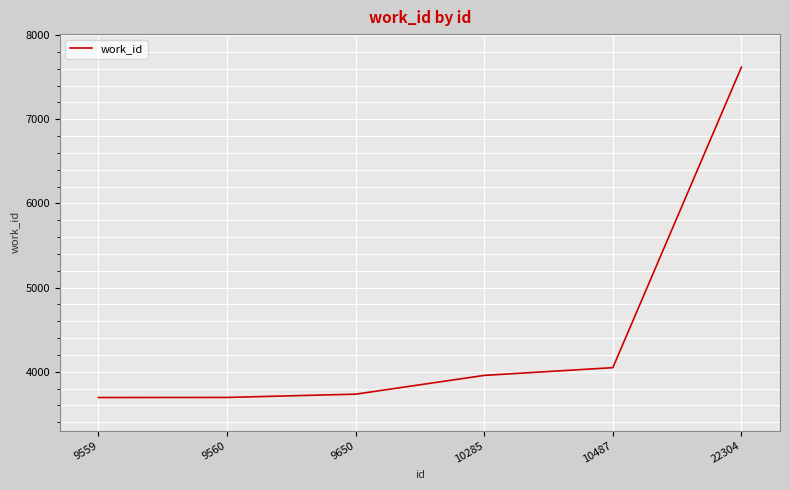

The value at 9560 is 3694. True or false?

True